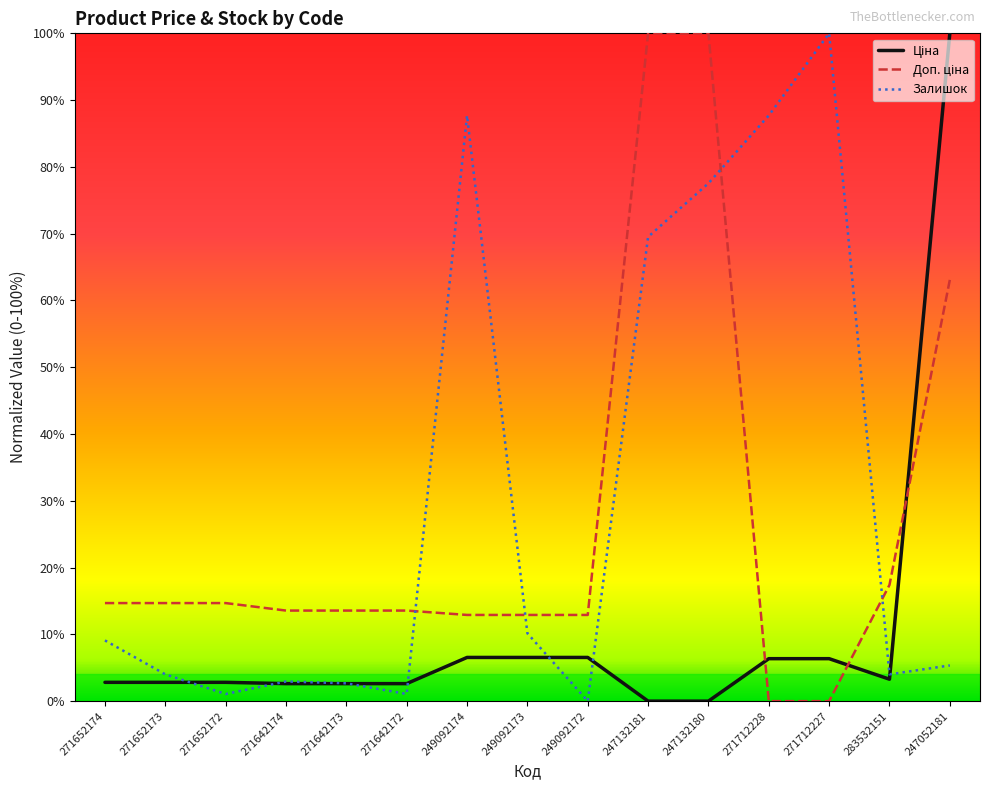

What is the average value of the Доп. ціна series?

0.3